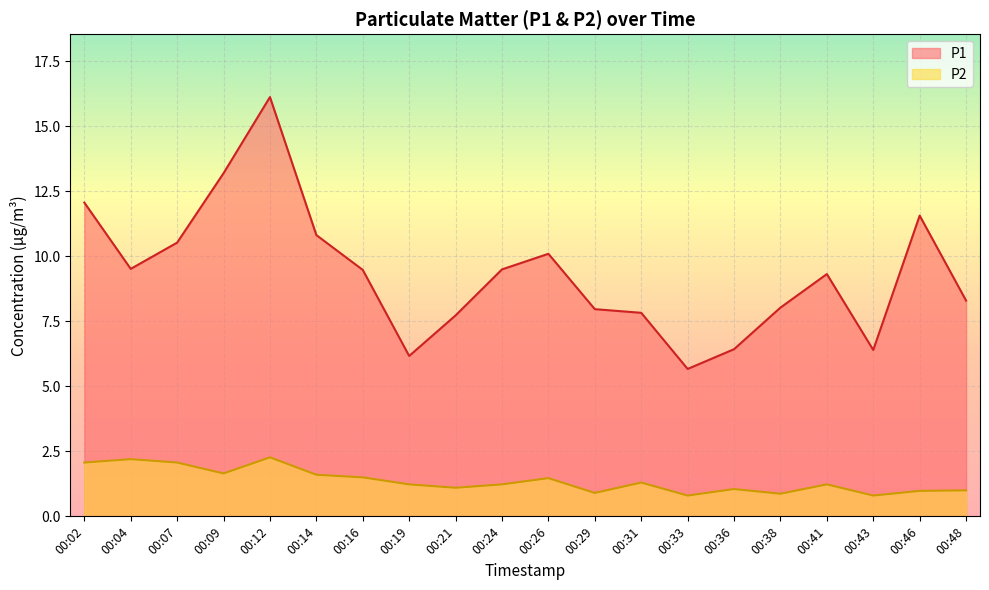

True or false: P1 and P2 cross at least once.

False